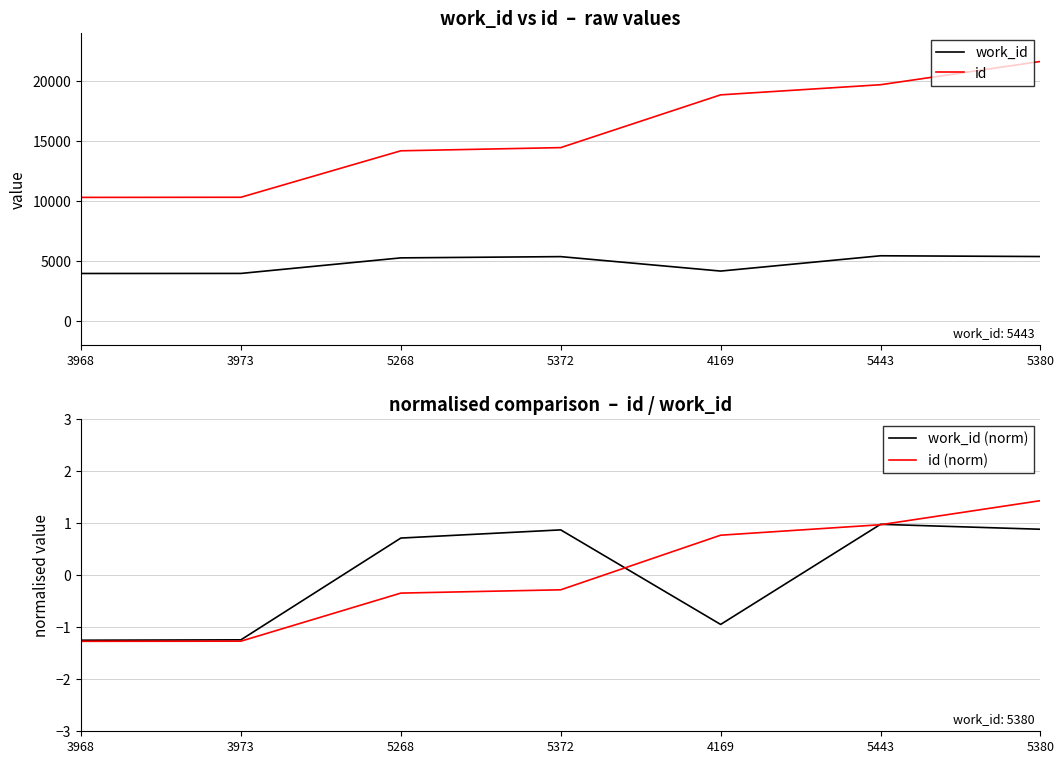

Which series has the largest range (max minus min)?

id